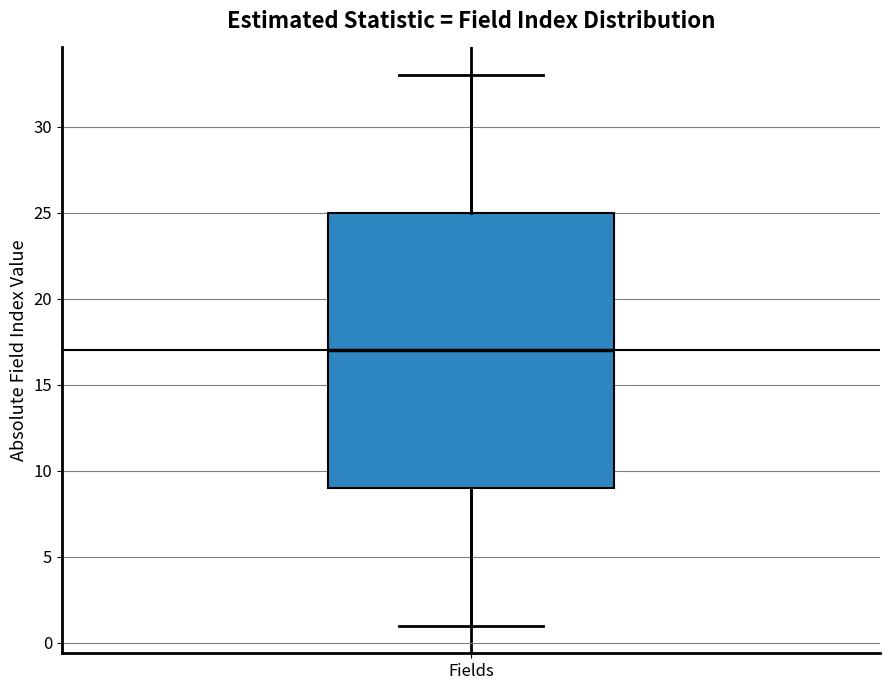

Where is the upper edge of the box for Fields on the y-axis? The values are not printed on the chart, so give them approximately, as read against the axis.

25